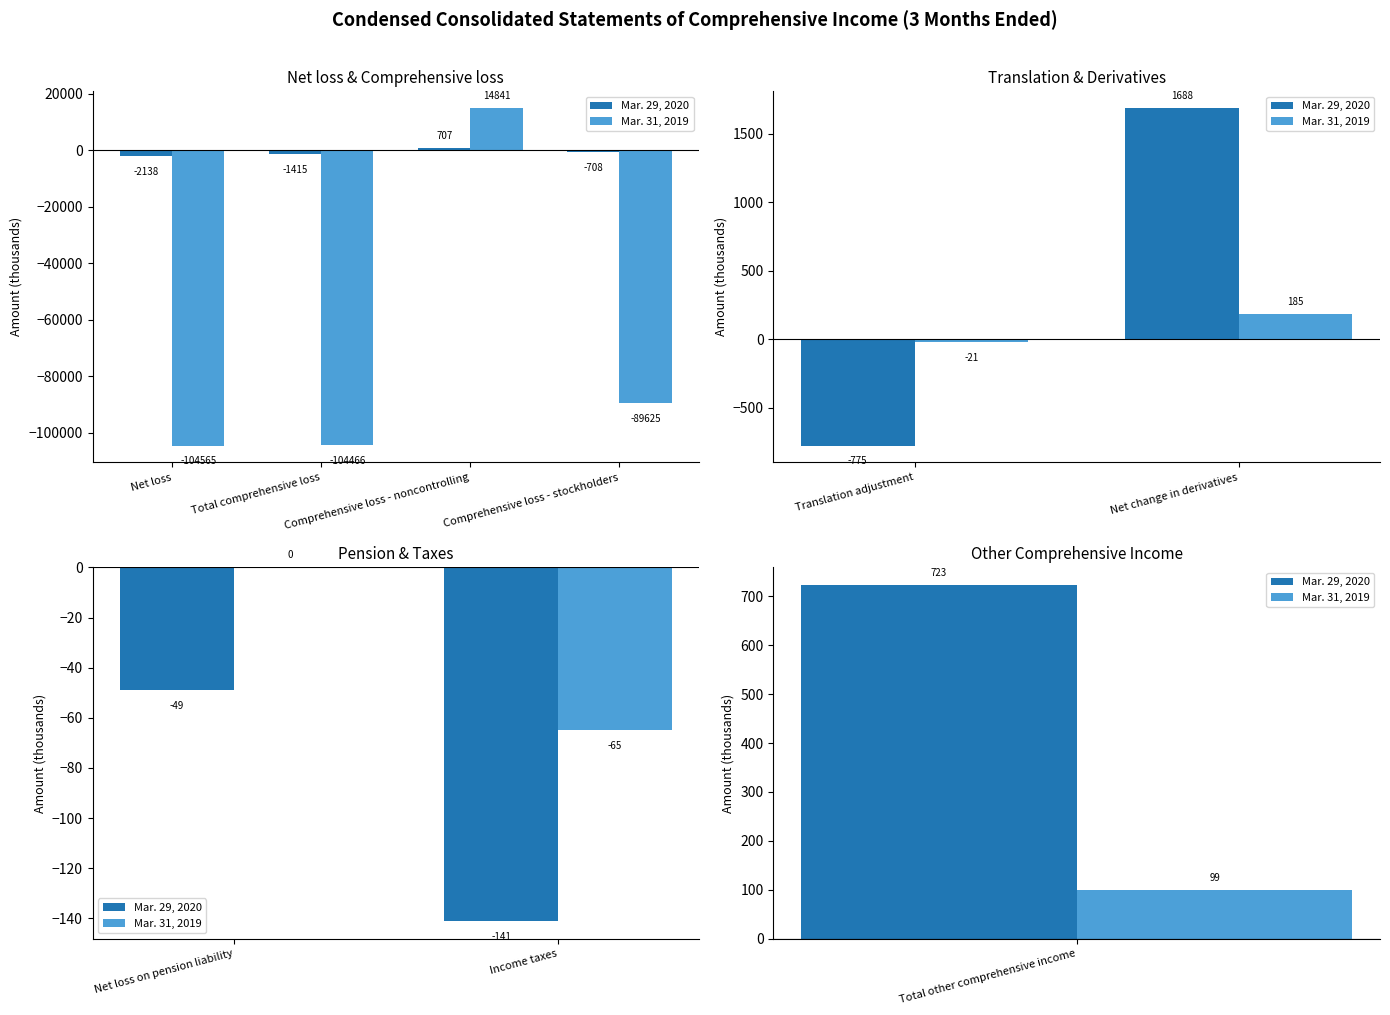

How many bars are there in each group?

2